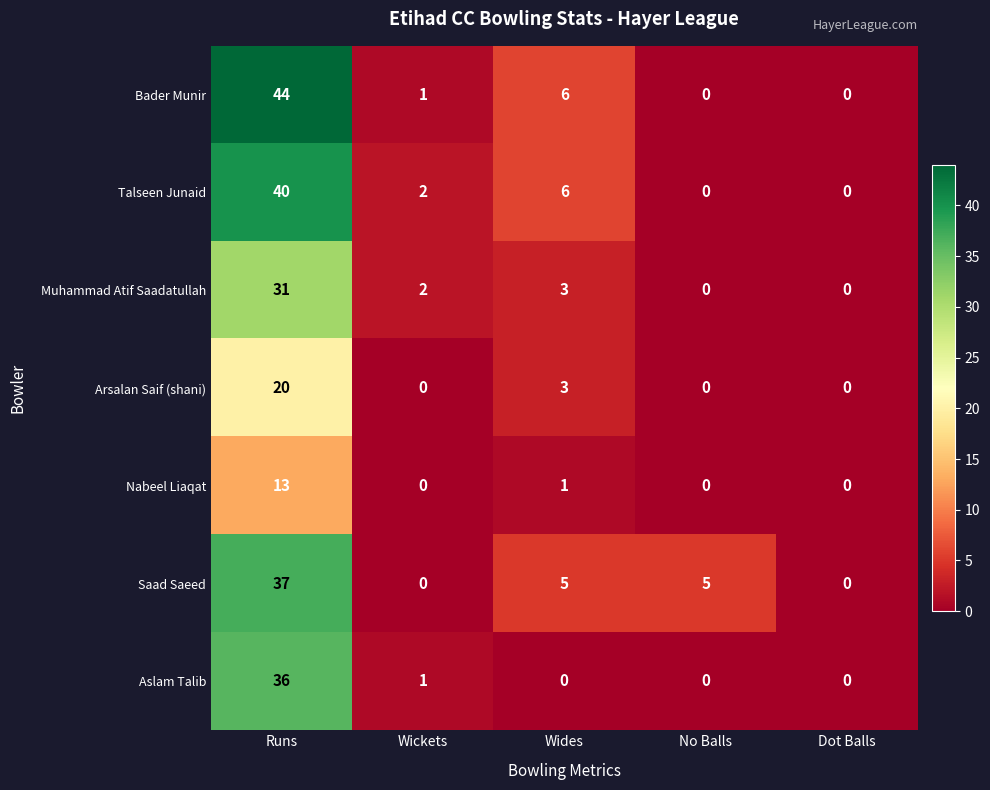

At which label is Talseen Junaid closest to 20?

Wides